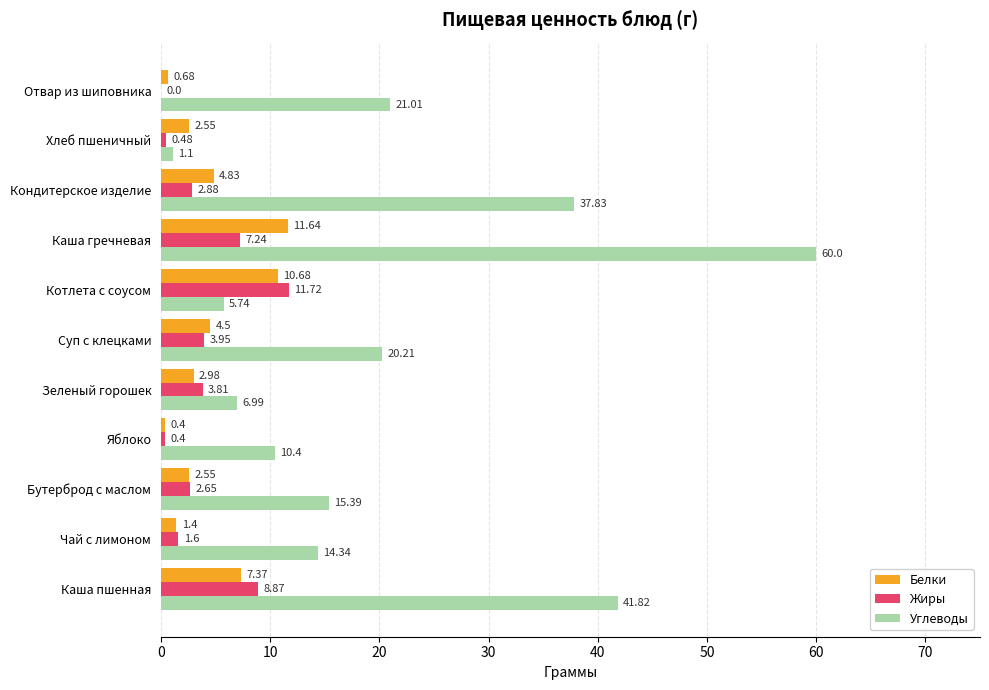

Which category has the highest value in the Белки series?

Каша гречневая